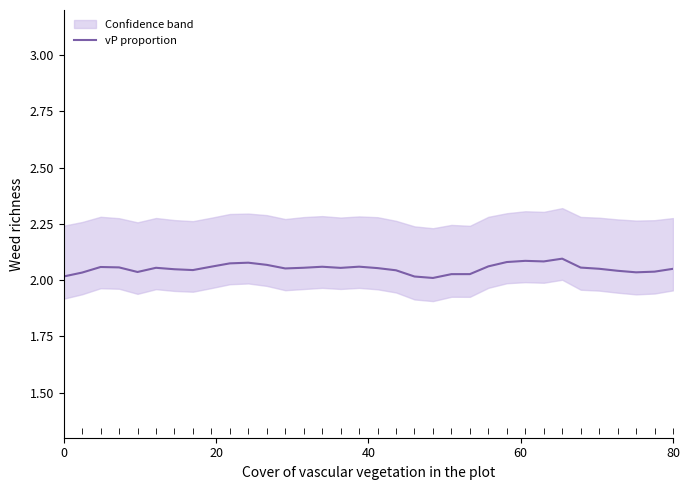

What is the sum of all values?

69.8